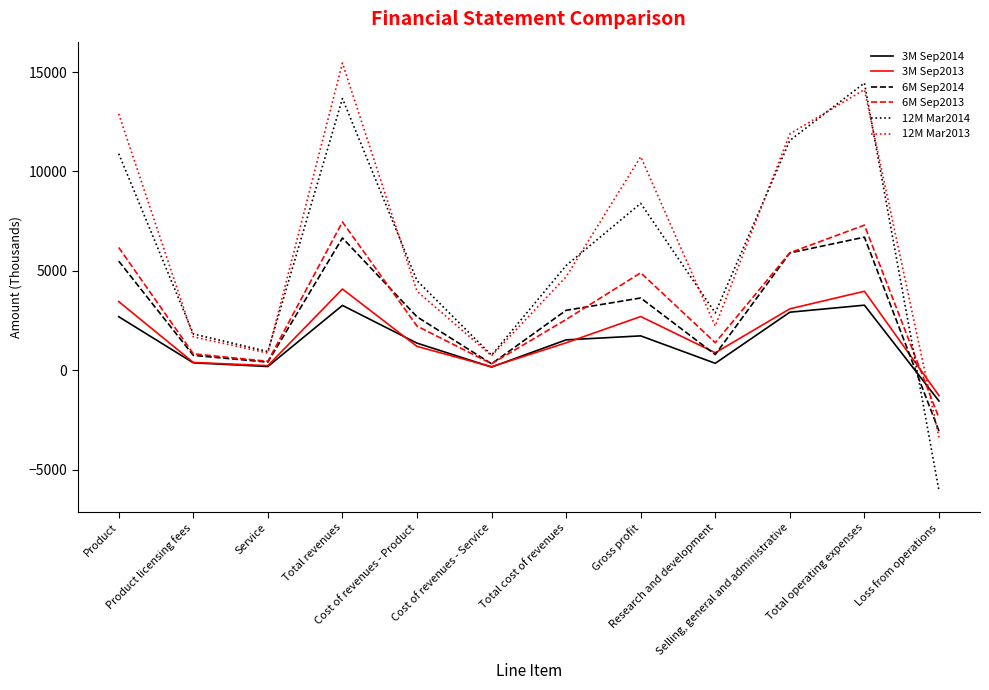

What is the total value across all series at Total cost of revenues?

18470